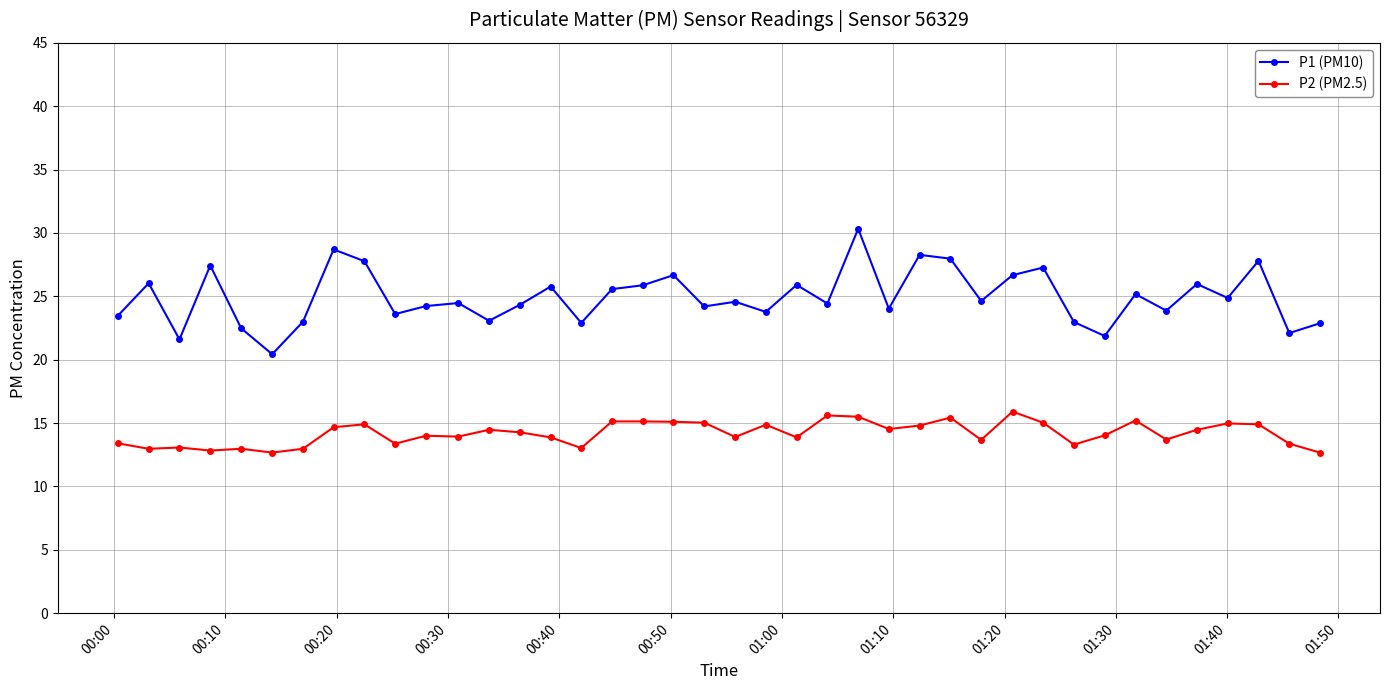

What is the value of the P1 (PM10) point at the 12th from the left?

24.5